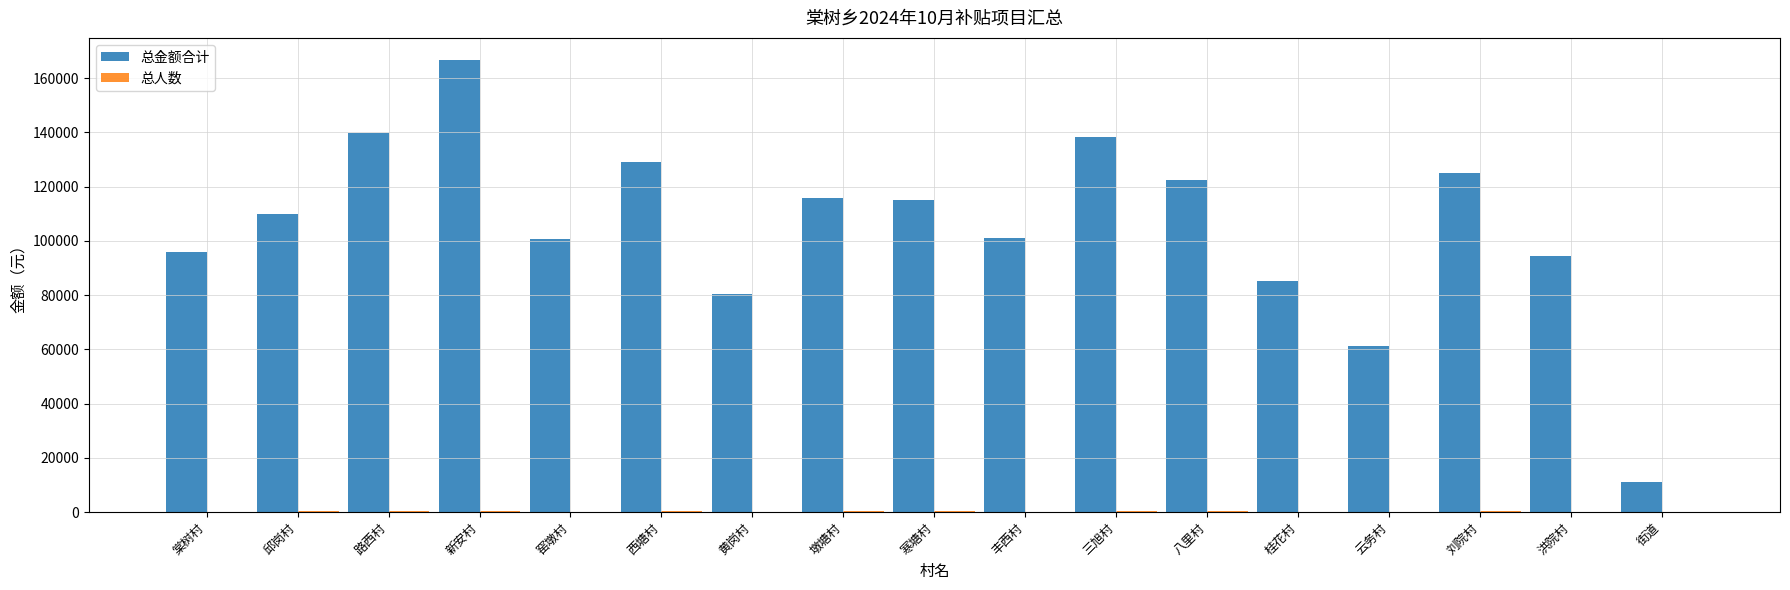

At which category is the sum across all series the highest?

新安村